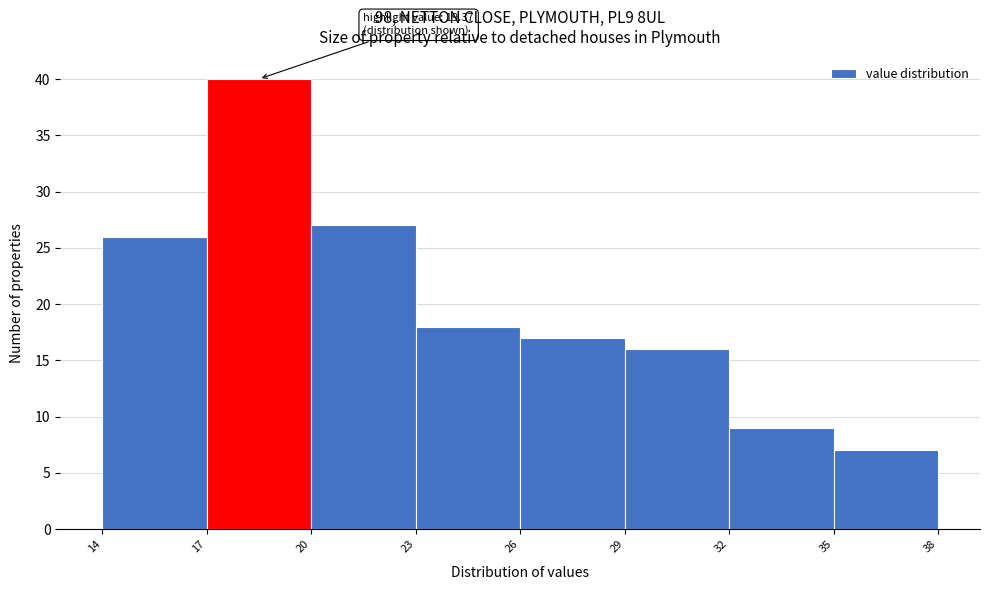

Over which range of the x-axis is the bar tallest?

17 to 20